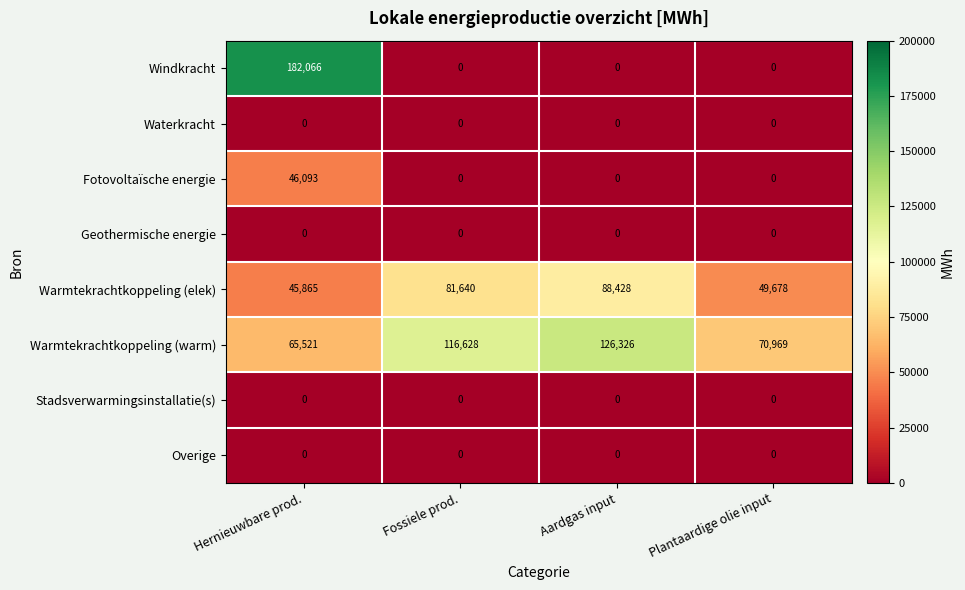

What is the difference between the maximum and minimum values in the Warmtekrachtkoppeling (elek) series?

42563